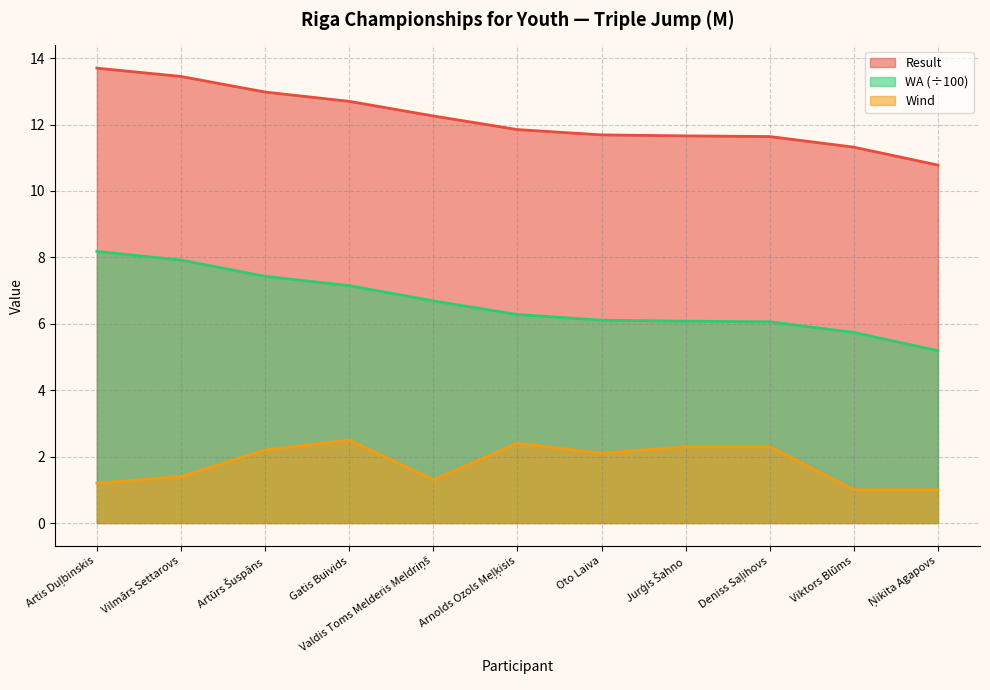

Is it true that Result equals 20.5 at Jurģis Šahno?

False